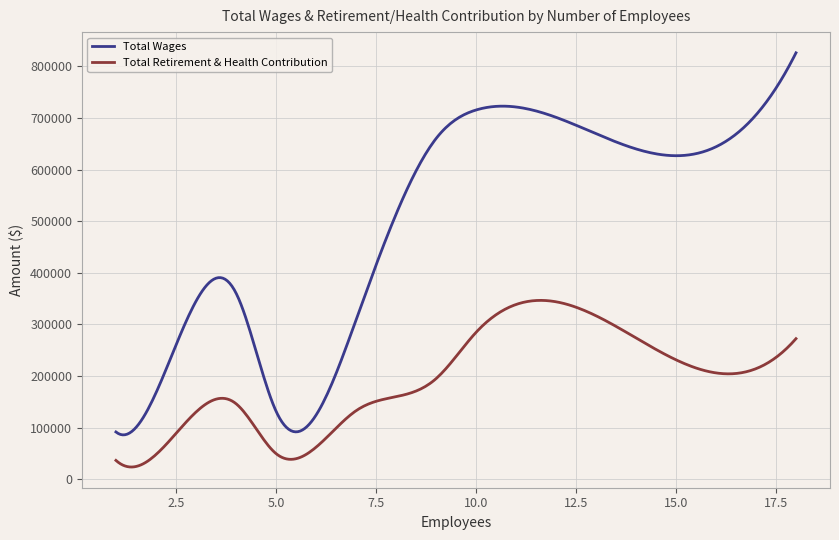

Which series has the largest total across all categories?

Total Wages